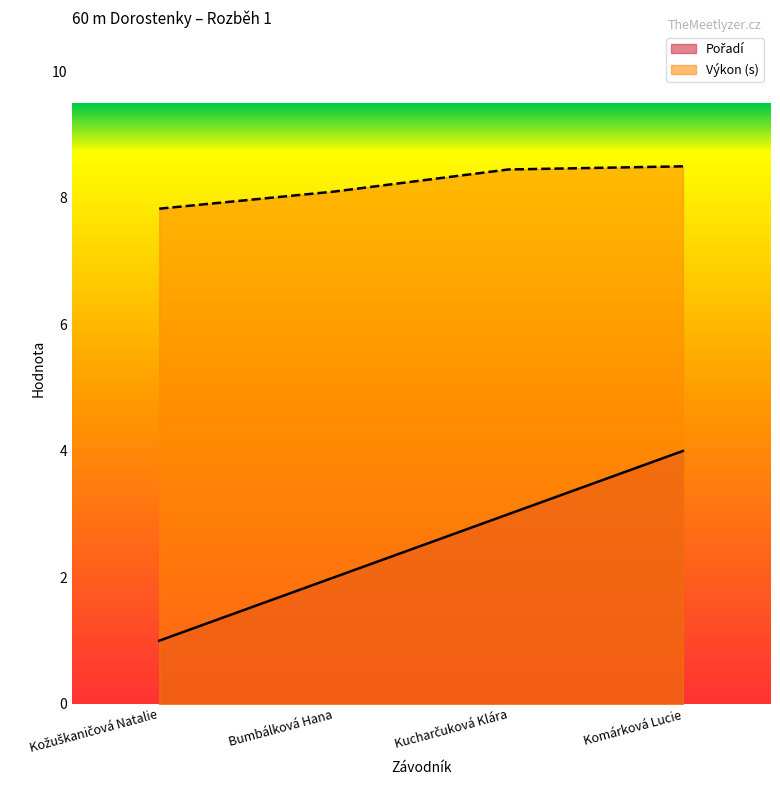

True or false: Výkon has more than 1 interior local peaks.

False